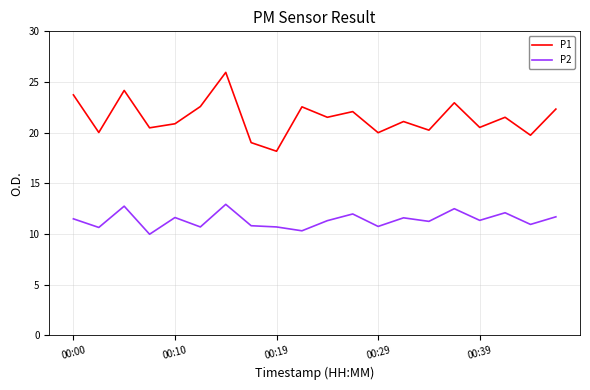

True or false: P1 and P2 cross at least once.

False